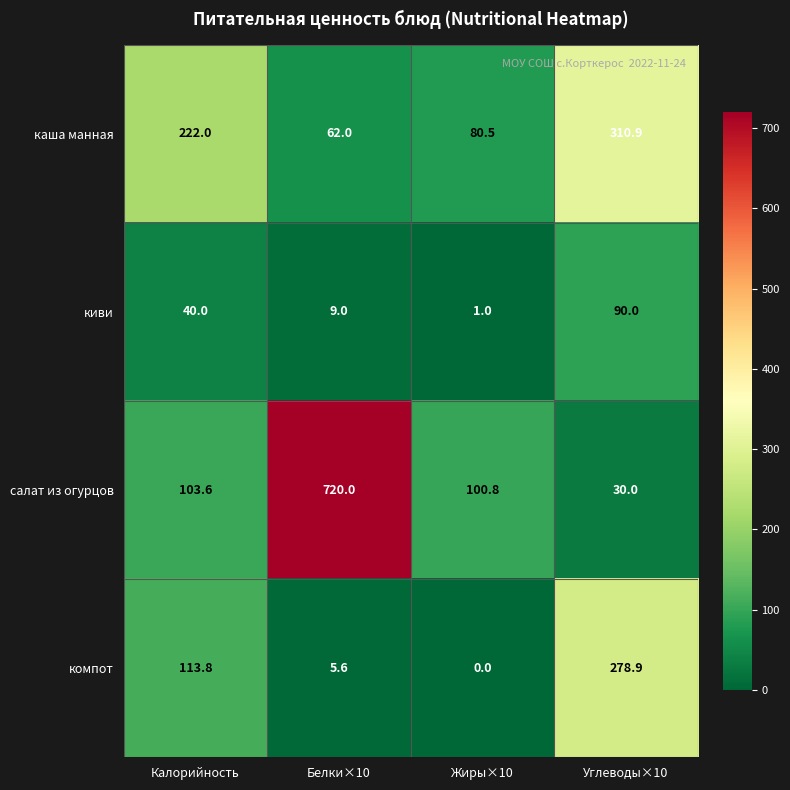

Rank the series at Белки×10 from highest to lowest value.

салат из огурцов, каша манная, киви, компот